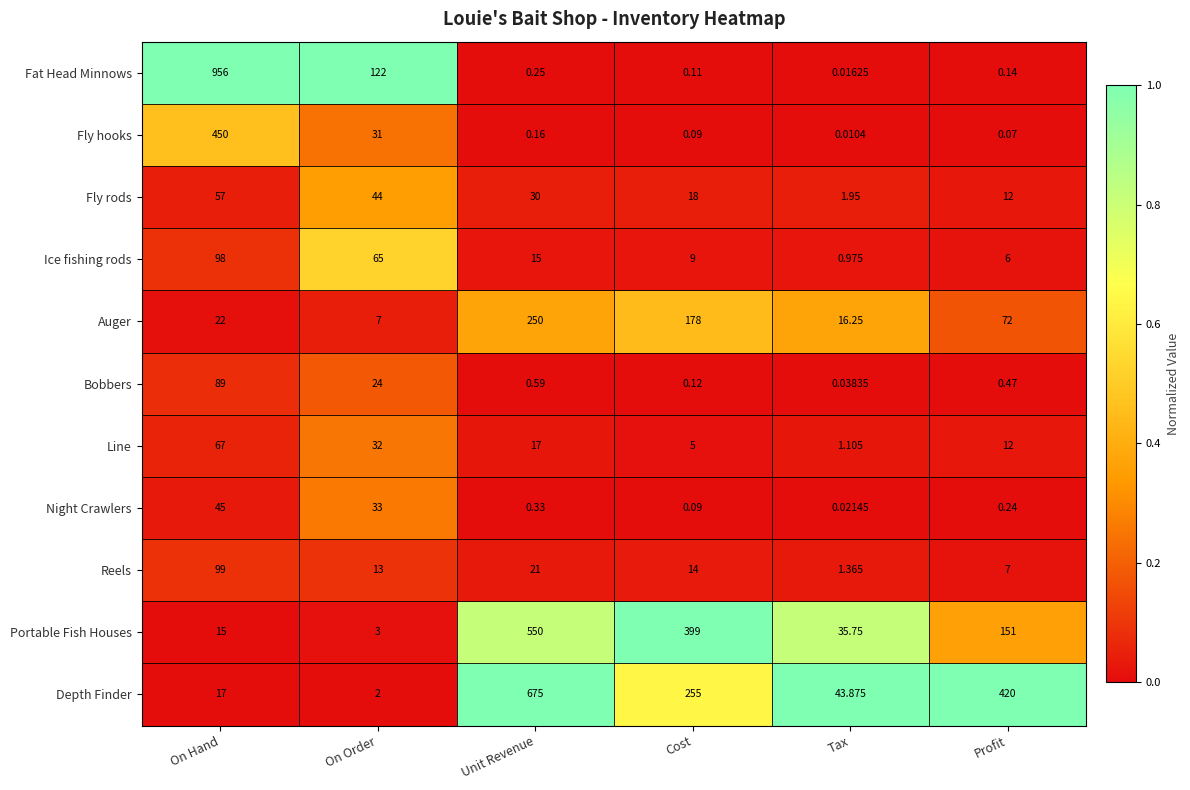

At which label does Depth Finder first exceed 255?

Unit Revenue